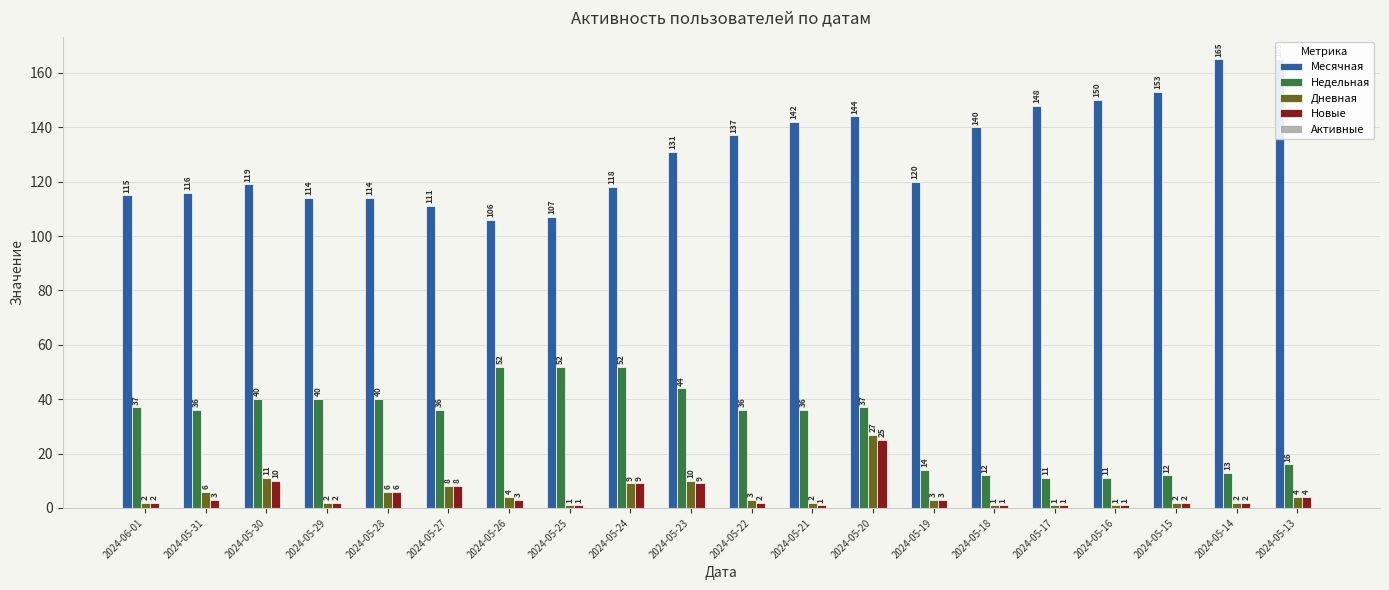

What is the total value across all series at 2024-05-26?

165